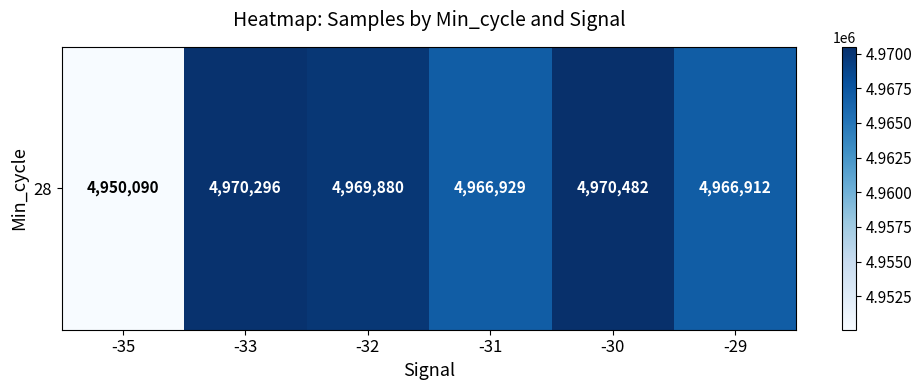

What is the minimum value shown in the chart?

4950090